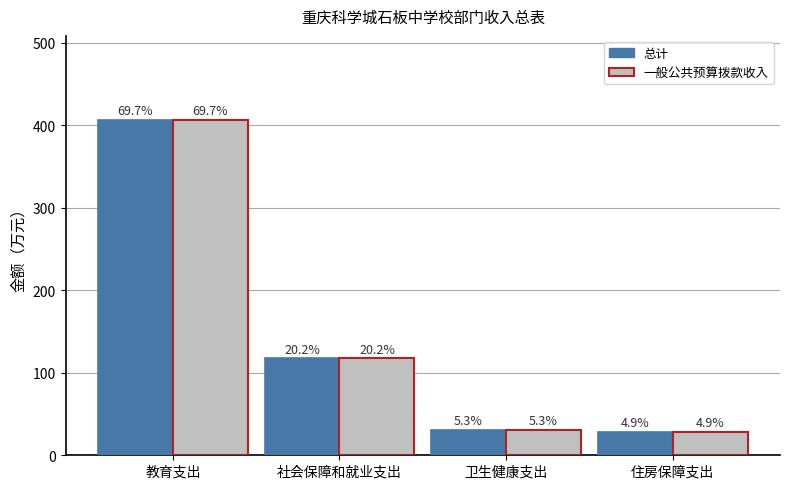

What is the total value across all series at 住房保障支出?

56.7